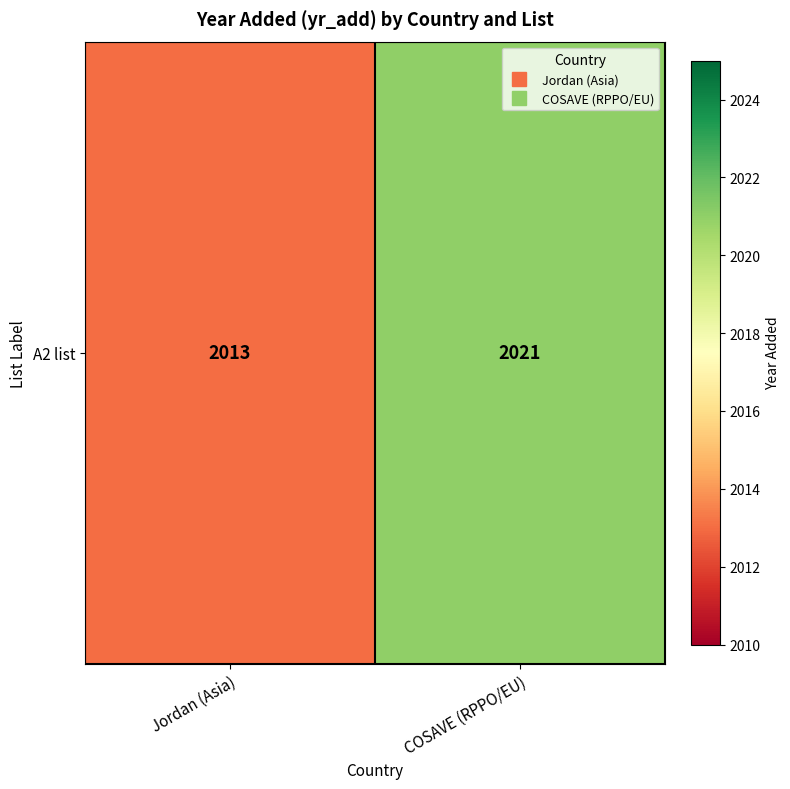

The value at Jordan (Asia) is 843. True or false?

False